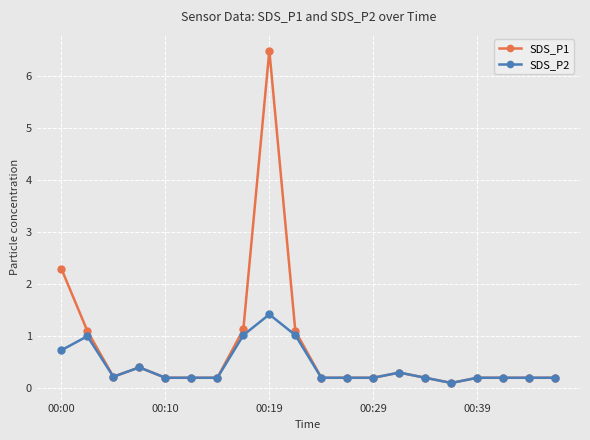

True or false: SDS_P1 has more than 1 points higher than both neighbors.

True